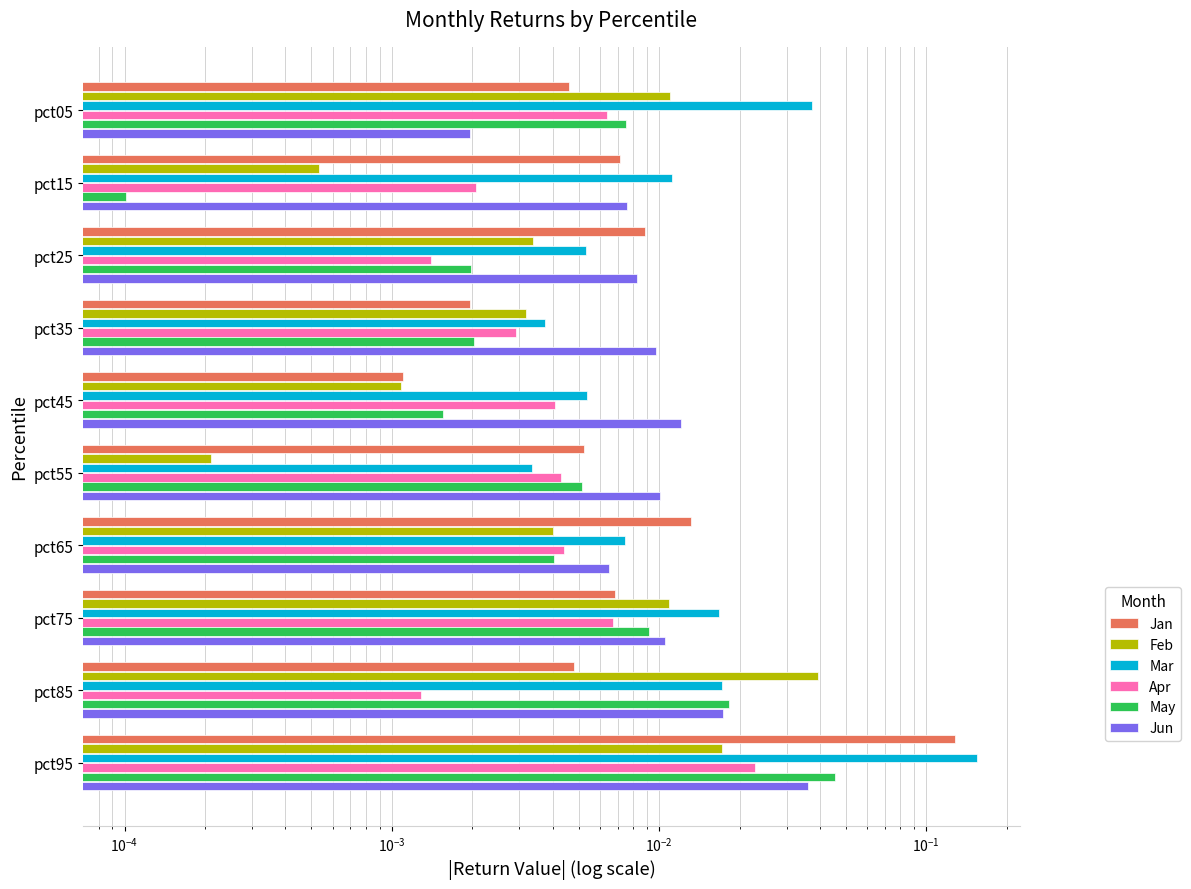

Count the number of categories in the chart.

10